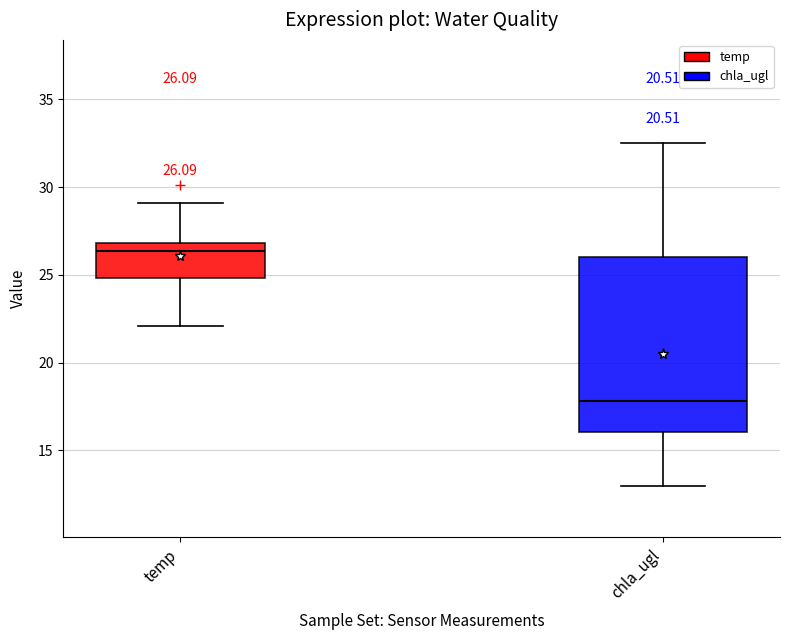

Which box's median line is the lowest?

chla_ugl